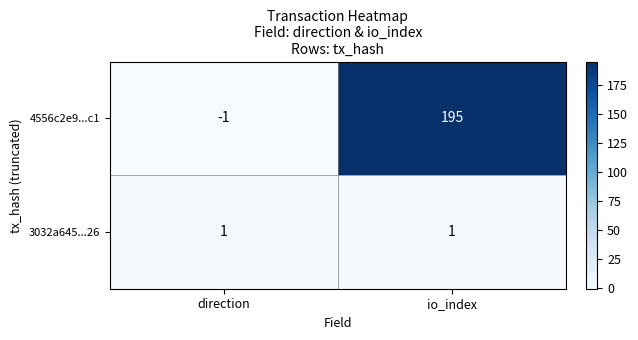

Which series changed the most between direction and io_index?

4556c2e9...c1